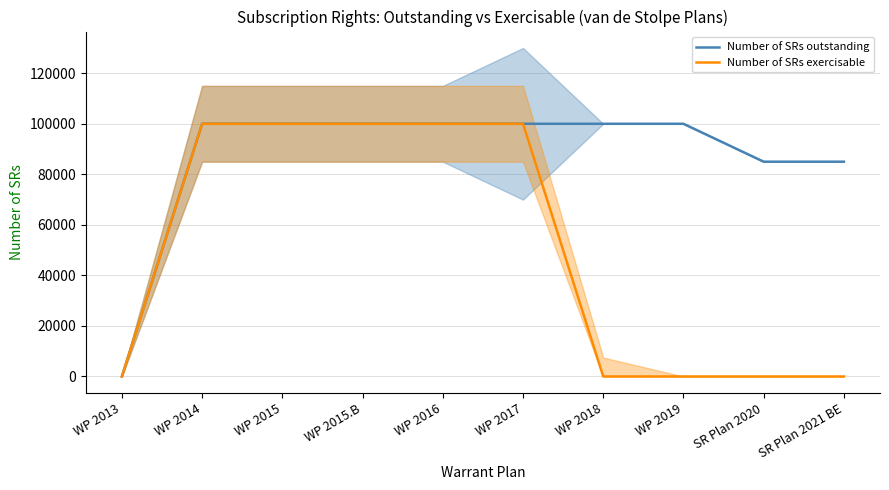

True or false: Number of SRs exercisable has a value of 46265 at WP 2018.

False